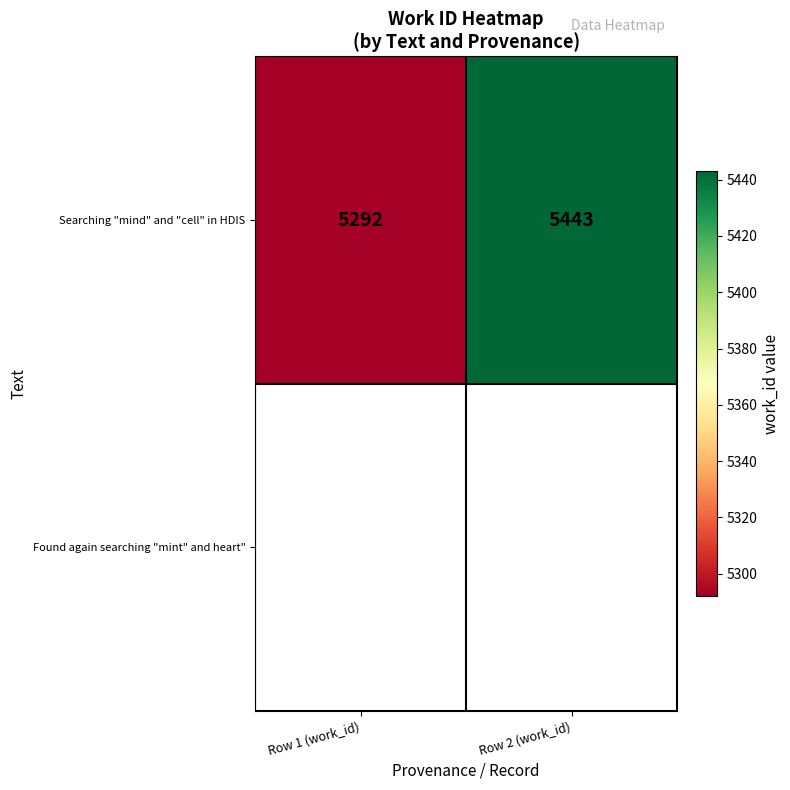

Where is the data nearest to the value 5367?

Row 1 (work_id)